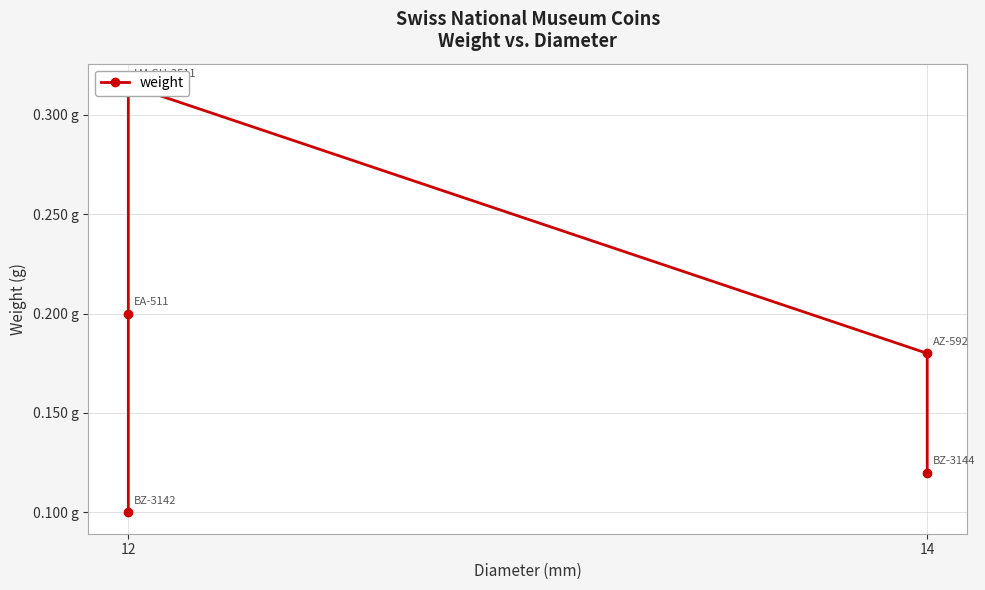

Reading left to right, list all the values displayed in this chart.

0.1	0.2	0.3	0.2	0.1